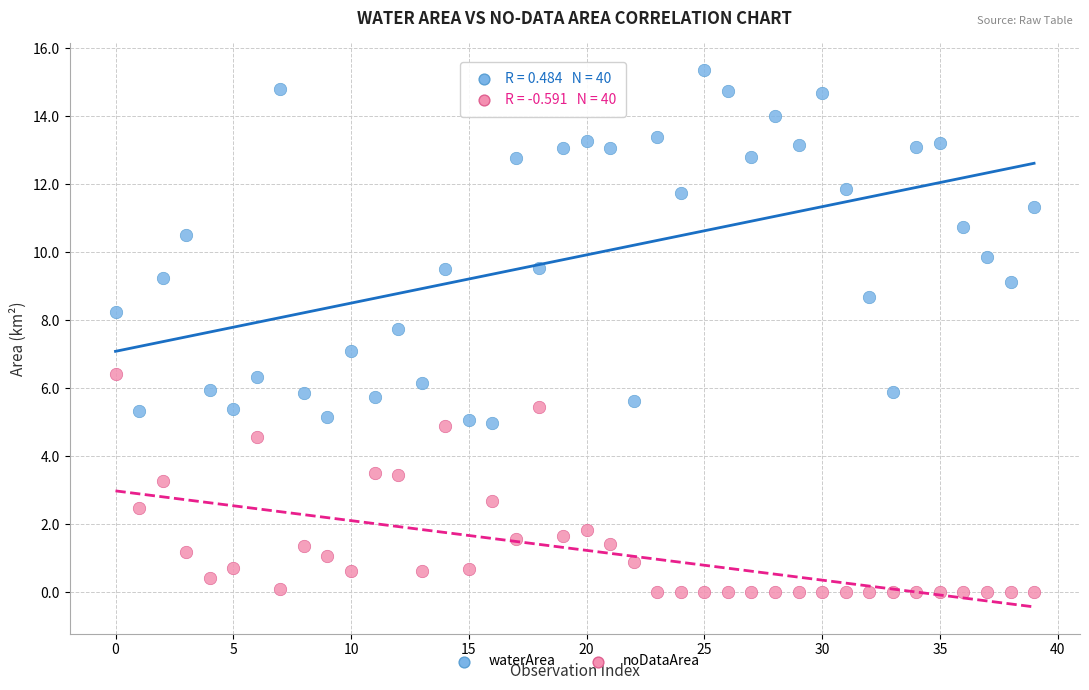

Which series reaches the minimum Y coordinate?

noDataArea